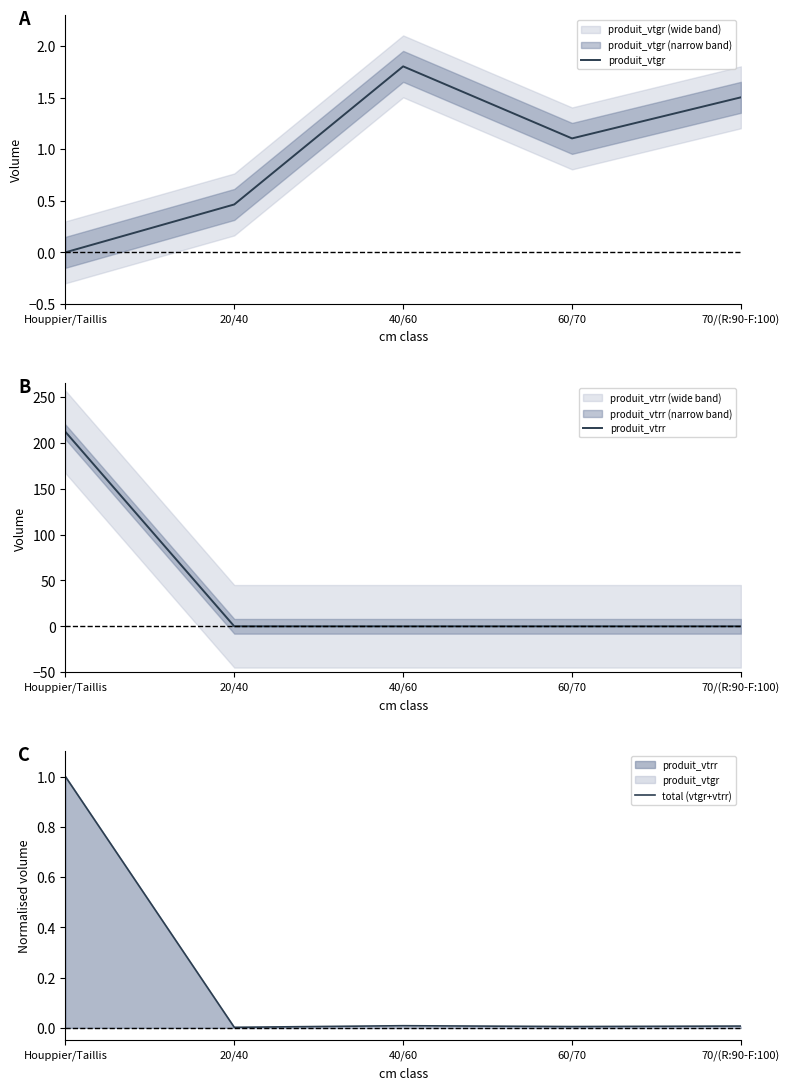

Rank the categories by total (vtgr+vtrr) value from highest to lowest.

Houppier/Taillis, 40/60, 70/(R:90-F:100), 60/70, 20/40